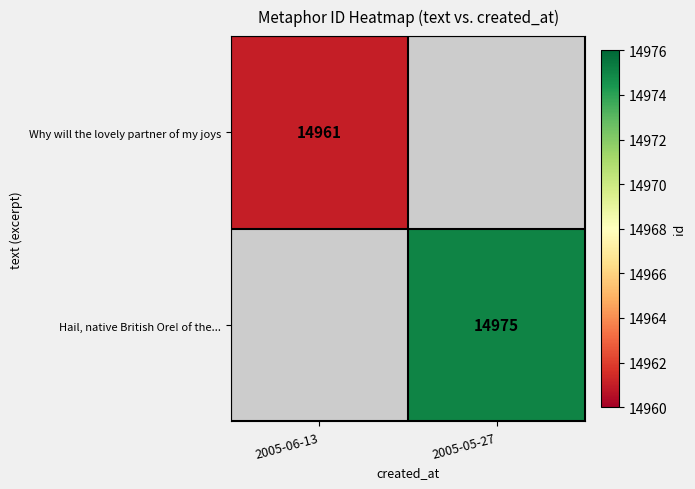

The Hail, native British Ore! of the... series shows 0 at 2005-06-13. True or false?

True